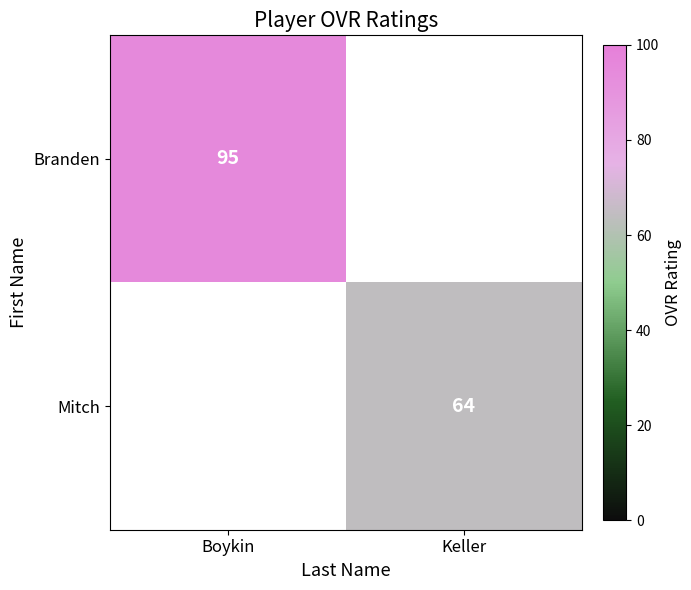

The Mitch series shows 64 at Keller. True or false?

True